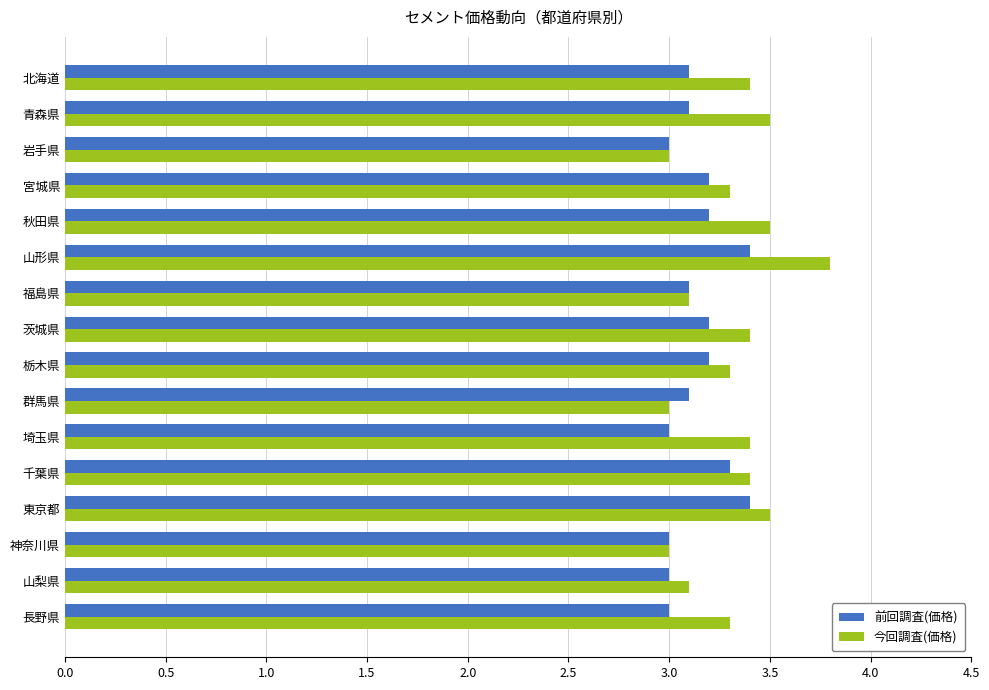

List the series in order of their peak value, highest first.

今回調査(価格), 前回調査(価格)